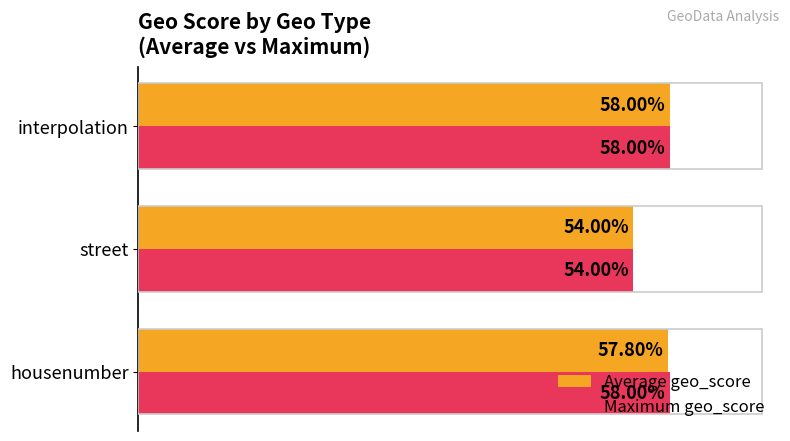

Count the Maximum geo_score values in the range 0 to 1.

3